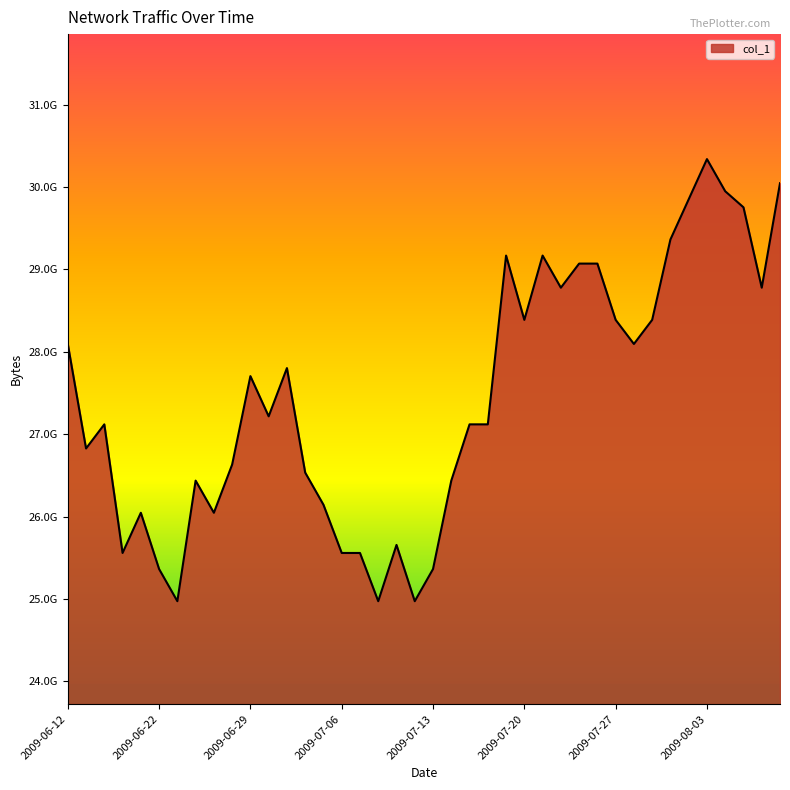

What is the smallest value displayed?

24974016512